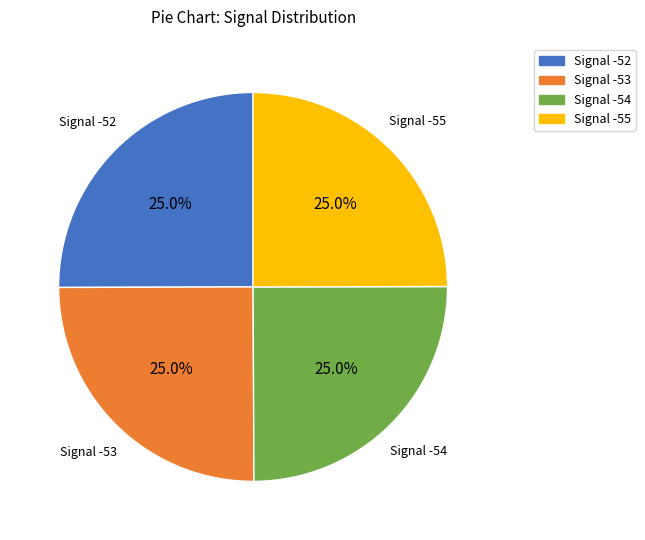

Is there any slice that represents more than half of the pie?

No